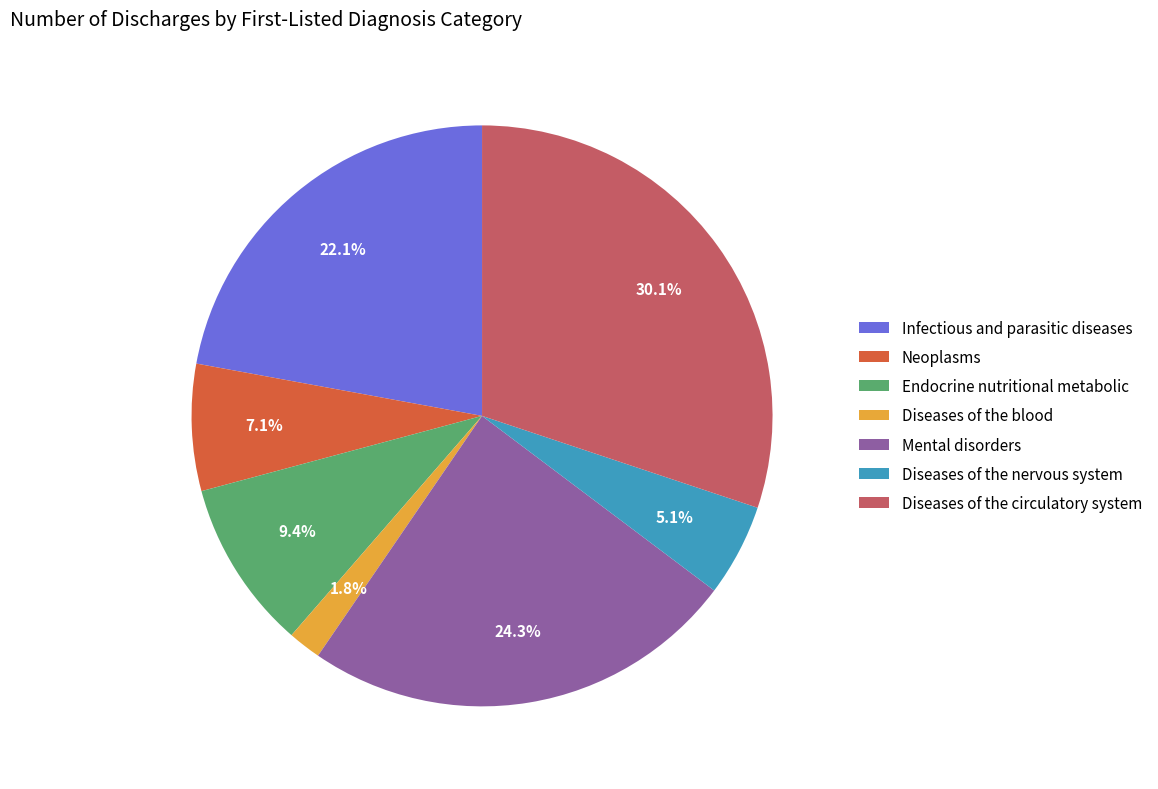

Between Diseases of the circulatory system and Endocrine nutritional metabolic, which is larger?

Diseases of the circulatory system